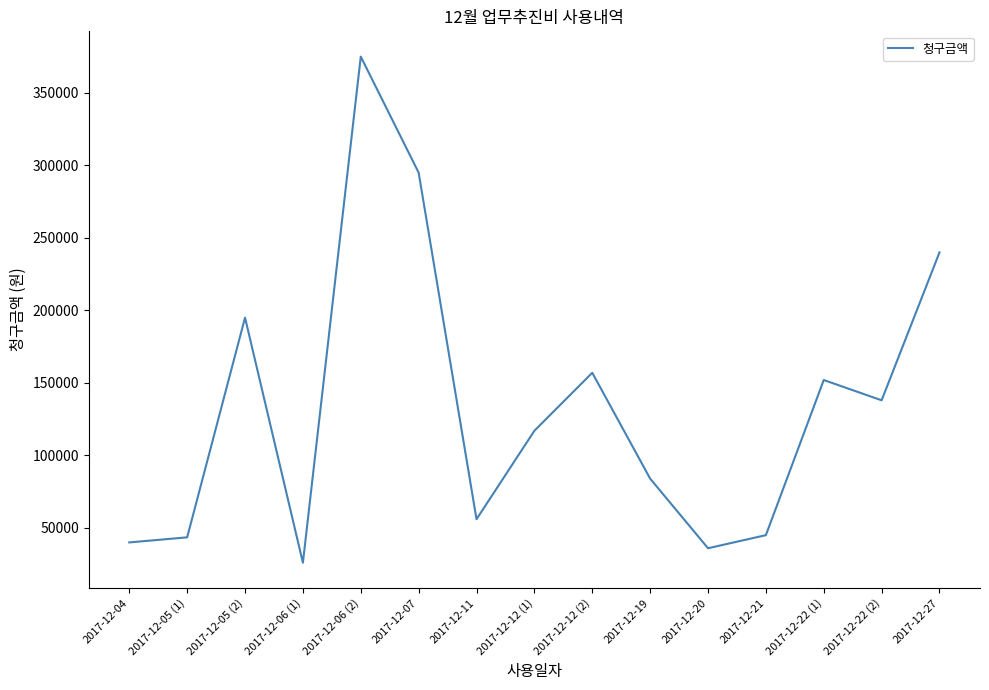

What is the minimum value shown in the chart?

26000